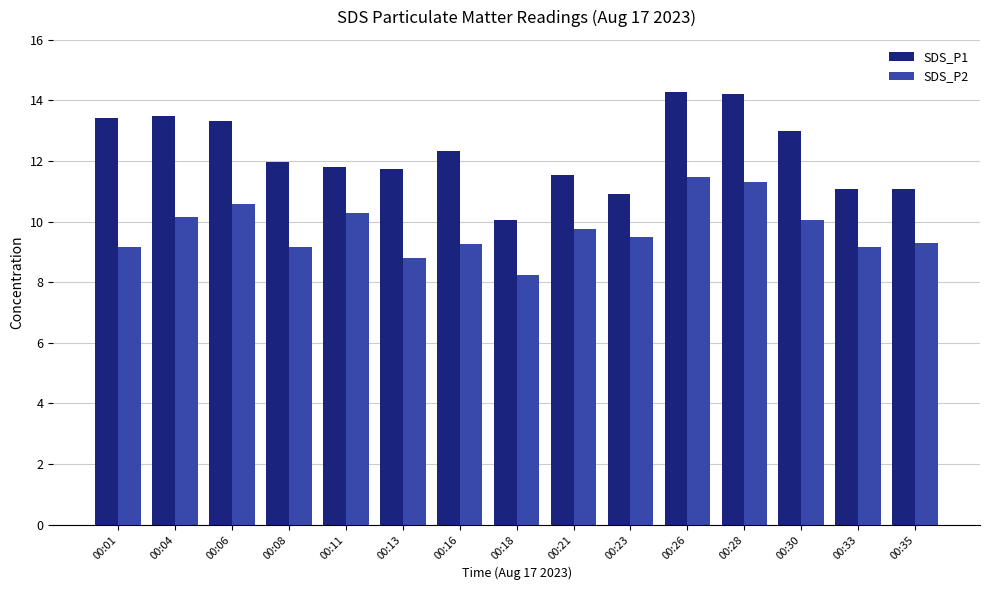

What is the average value of the SDS_P1 series?

12.3